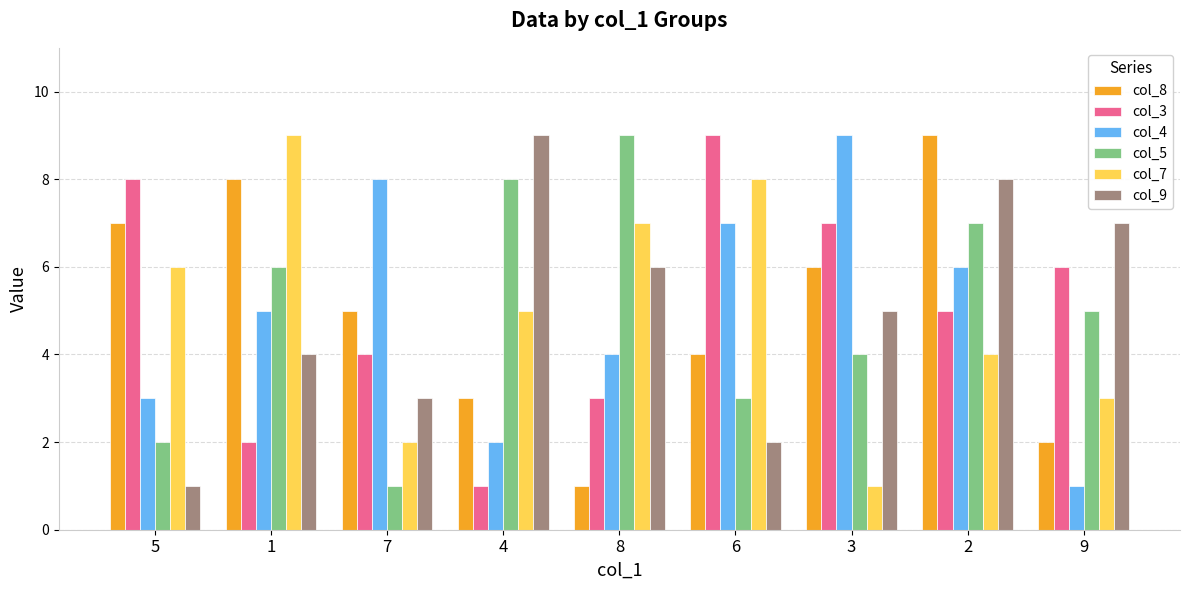

What is the difference between the maximum and minimum values in the col_8 series?

8